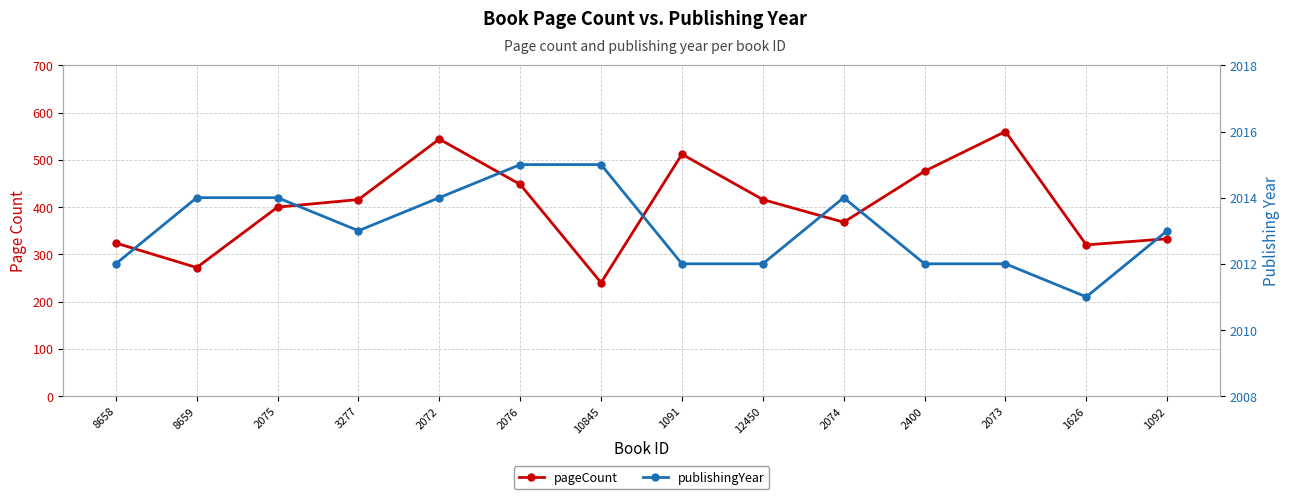

Which has a higher value, 2072 or 3277?

2072